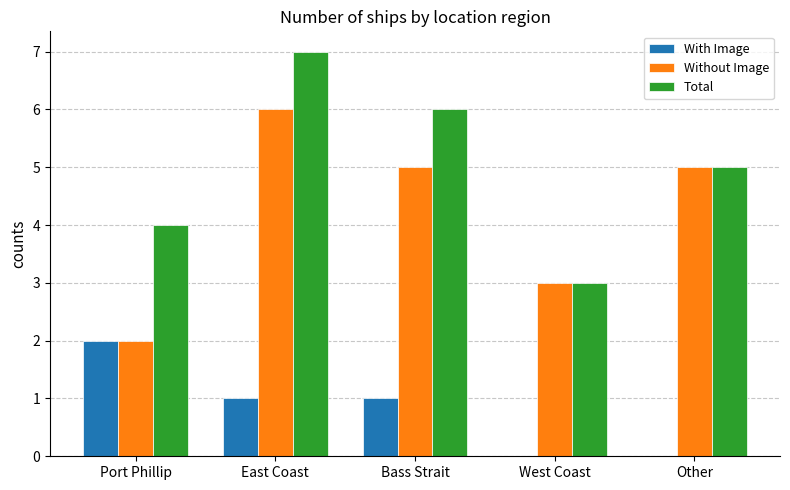

At which category is the sum across all series the highest?

East Coast